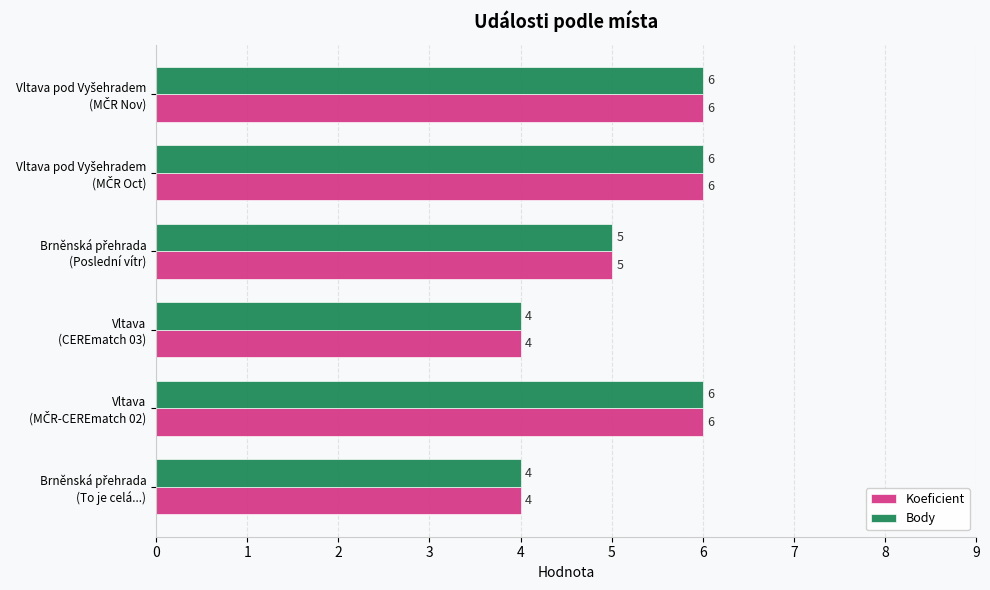

What is the lowest value of the Koeficient series?

4